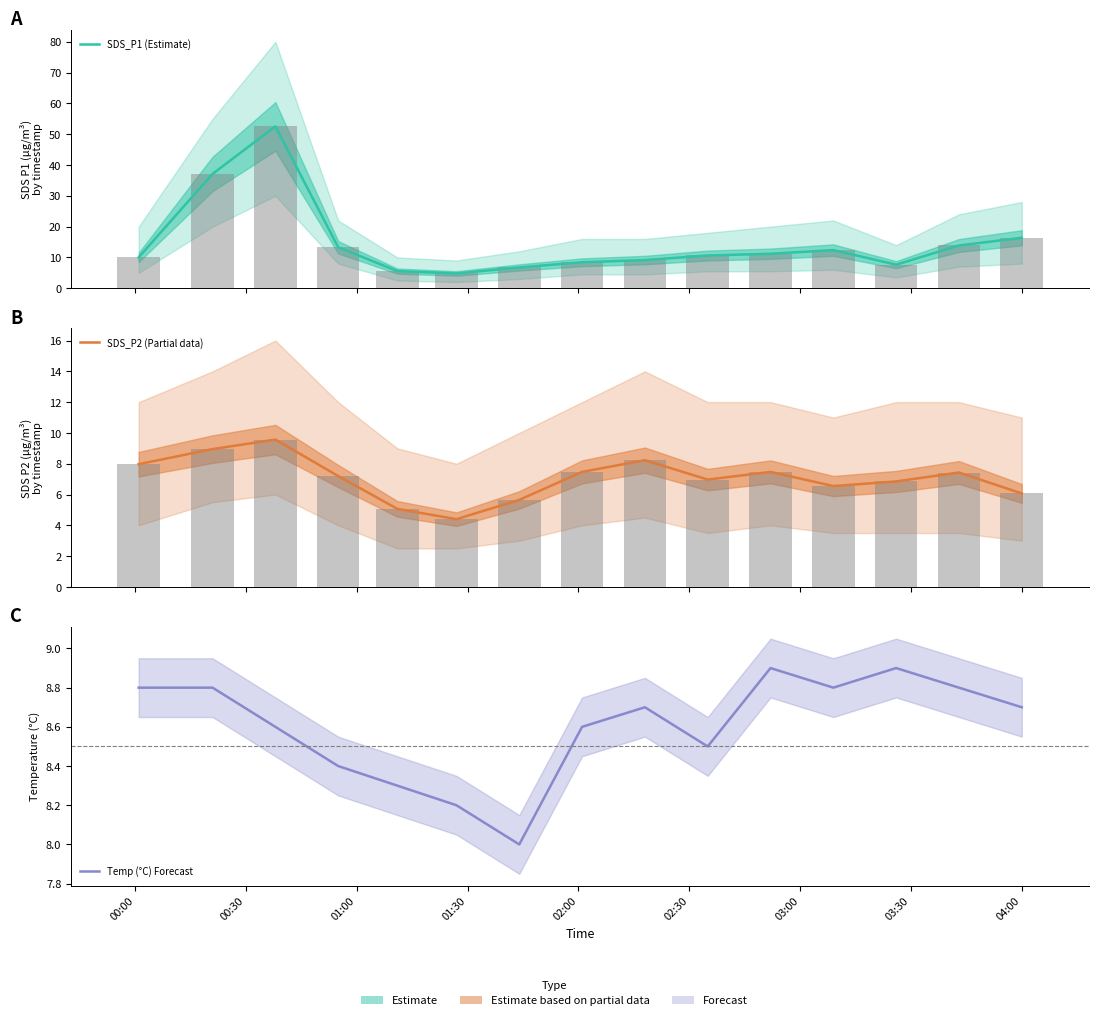

Which series has the largest total across all categories?

SDS_P1 (Estimate)